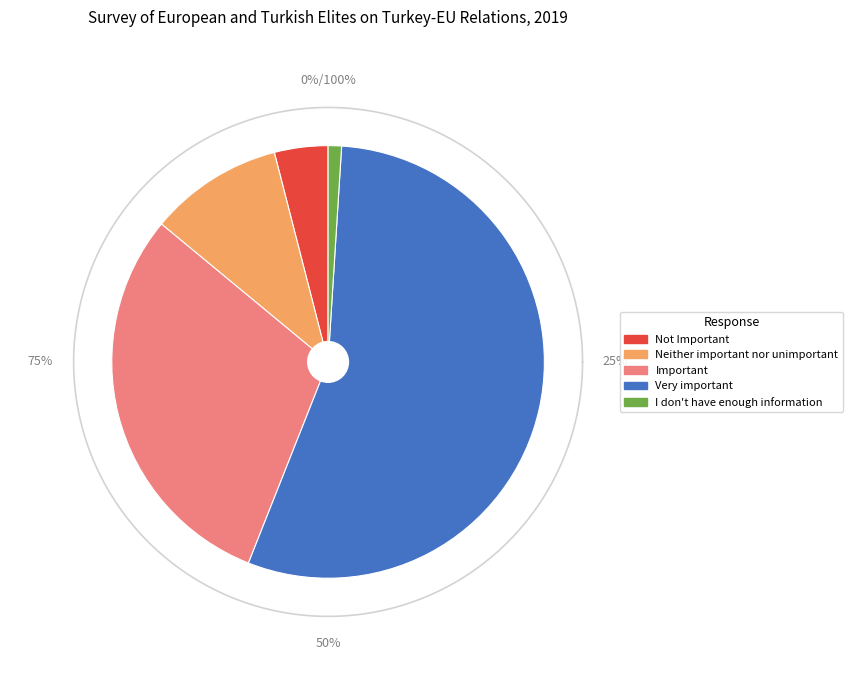

Do I don't have enough information and Very important together represent more than half of the pie?

Yes